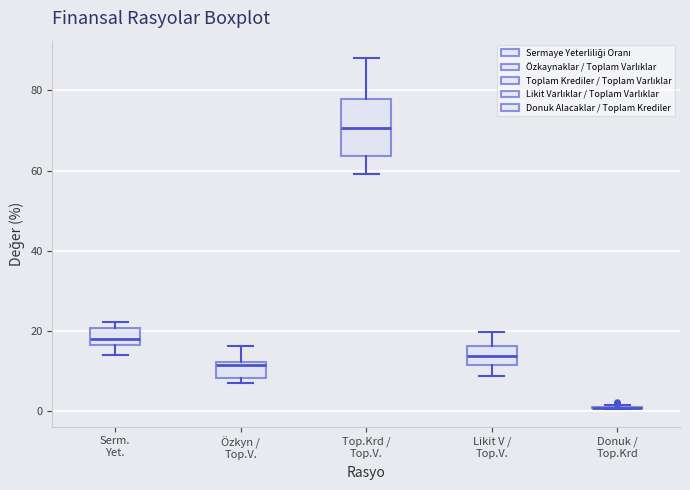

Reading left to right, read every box against the y-axis: the position of its median line, the range the box covers, and the ends of its whiskers. The values are not printed on the chart, so give them approximately, as read against the axis.

Serm. Yet.: median 18, box 16 to 20, whiskers 14 to 22
Özkyn / Top.V.: median 12 (just below the box's upper edge), box 8 to 12, whiskers 8 (just below the box's lower edge) to 16
Top.Krd / Top.V.: median 70, box 64 to 78, whiskers 60 to 88
Likit V / Top.V.: median 14, box 12 to 16, whiskers 8 to 20
Donuk / Top.Krd: box collapsed to a line at 0, whiskers 0 to 2